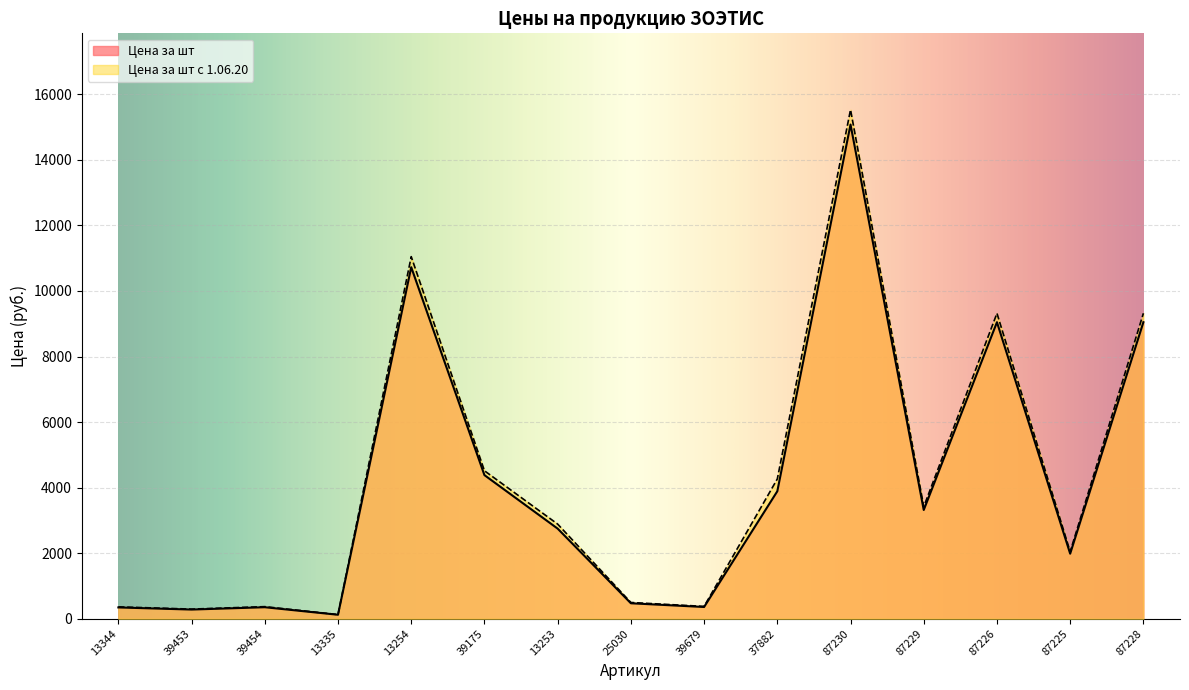

What position from the right is 87229?

4